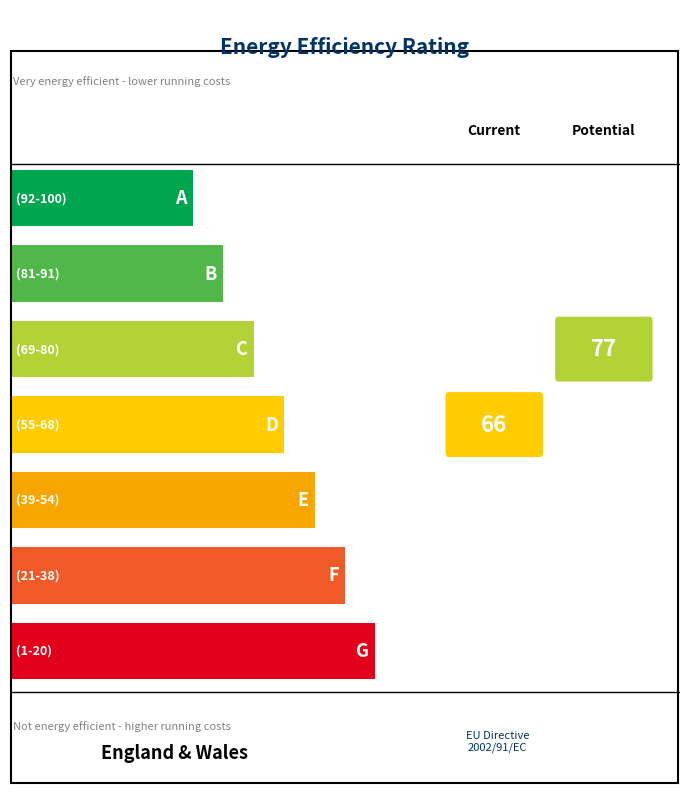

Is it true that SDS_P1 equals 17.3 at 00:04?

False